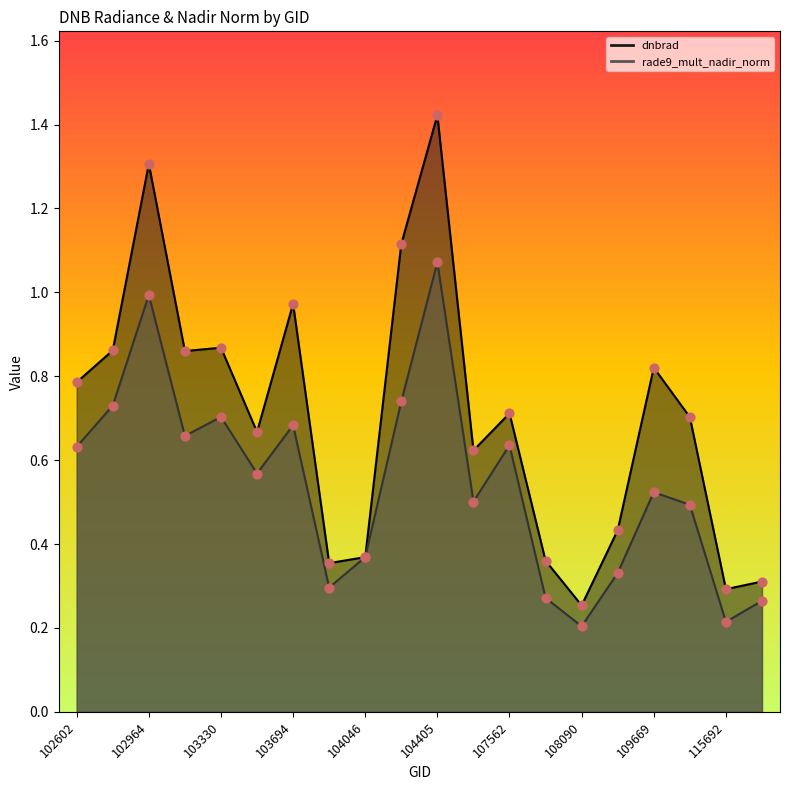

At how many categories does at least one series exceed 0?

20